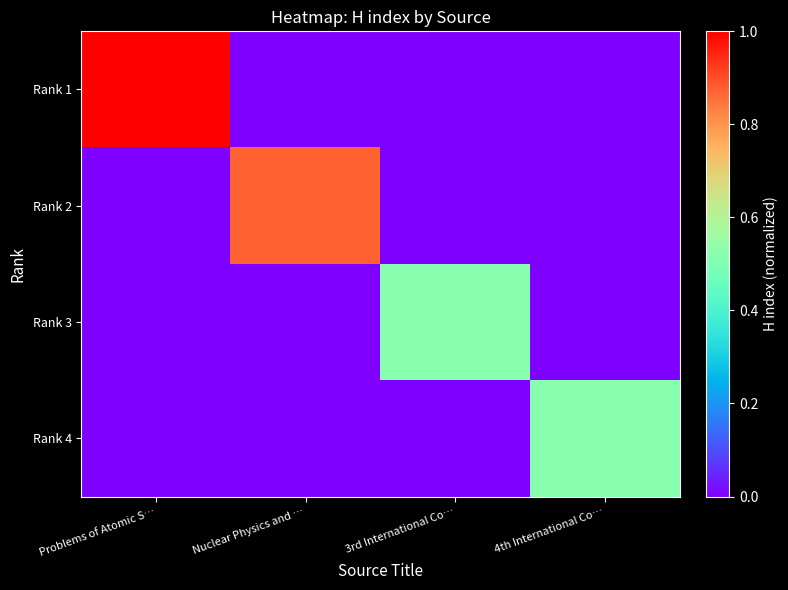

Reading left to right, list all the values displayed in this chart.

Rank 1: Problems of Atomic S…=1.0	Nuclear Physics and …=0.0	3rd International Co…=0.0	4th International Co…=0.0
Rank 2: Problems of Atomic S…=0.0	Nuclear Physics and …=0.9	3rd International Co…=0.0	4th International Co…=0.0
Rank 3: Problems of Atomic S…=0.0	Nuclear Physics and …=0.0	3rd International Co…=0.5	4th International Co…=0.0
Rank 4: Problems of Atomic S…=0.0	Nuclear Physics and …=0.0	3rd International Co…=0.0	4th International Co…=0.5